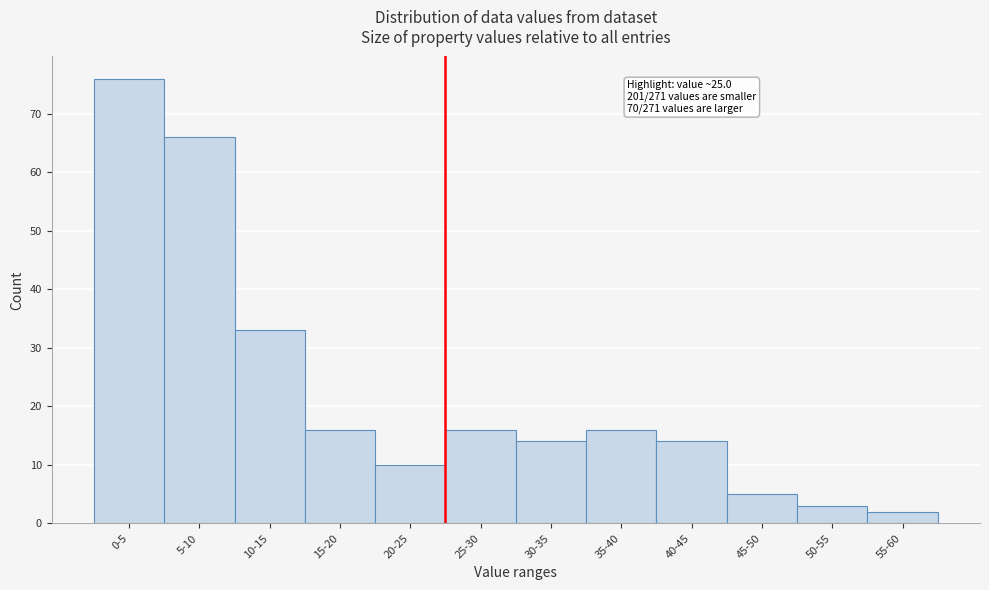

Reading left to right, list all the values displayed in this chart.

0-5=76	5-10=66	10-15=33	15-20=16	20-25=10	25-30=16	30-35=14	35-40=16	40-45=14	45-50=5	50-55=3	55-60=2